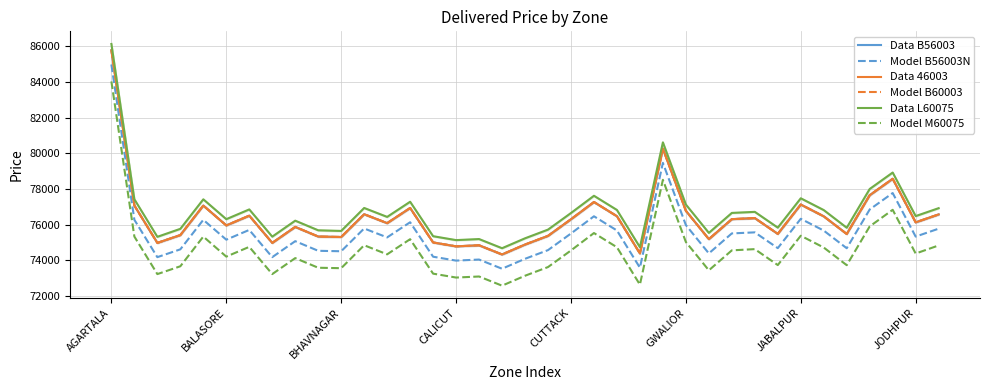

What is the value of the Model B56003N point at the 22nd from the left?

76467